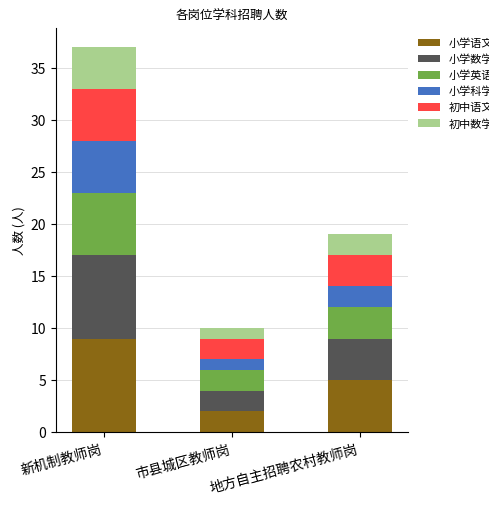

What is the difference between the 小学语文 values at 市县城区教师岗 and 地方自主招聘农村教师岗?

3